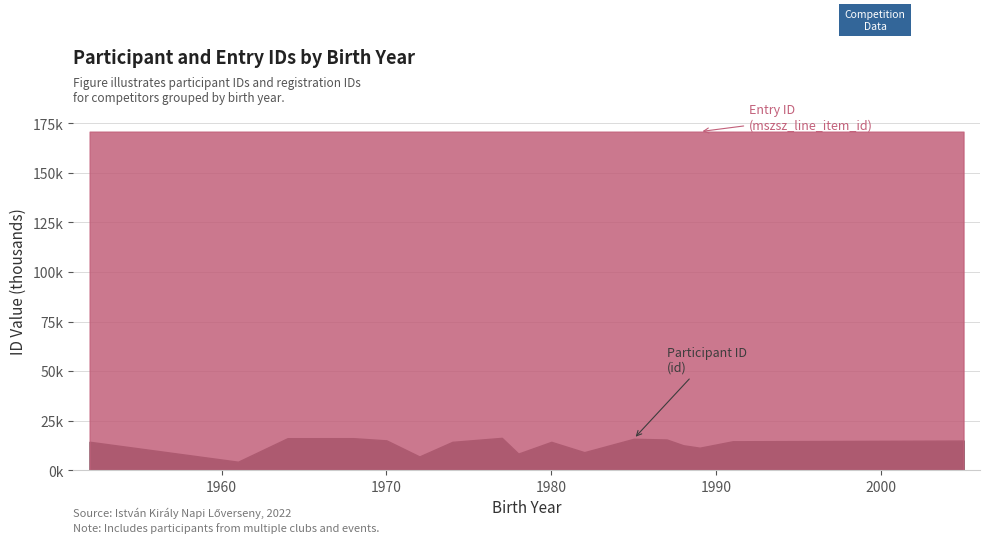

At which category does the chart reach its minimum across all series?

1961